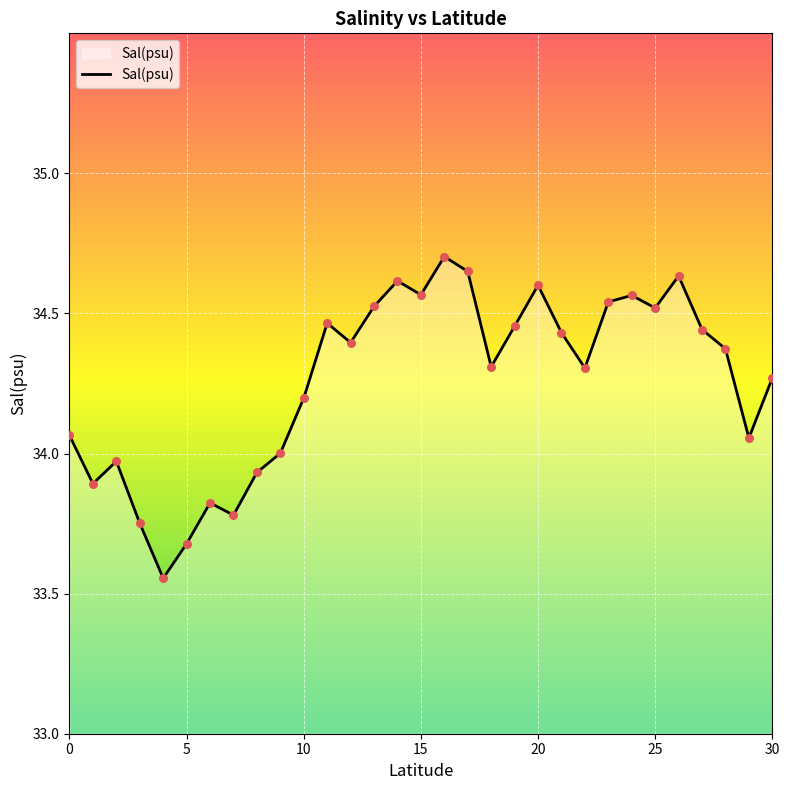

What is the difference between the maximum and minimum values?

1.1